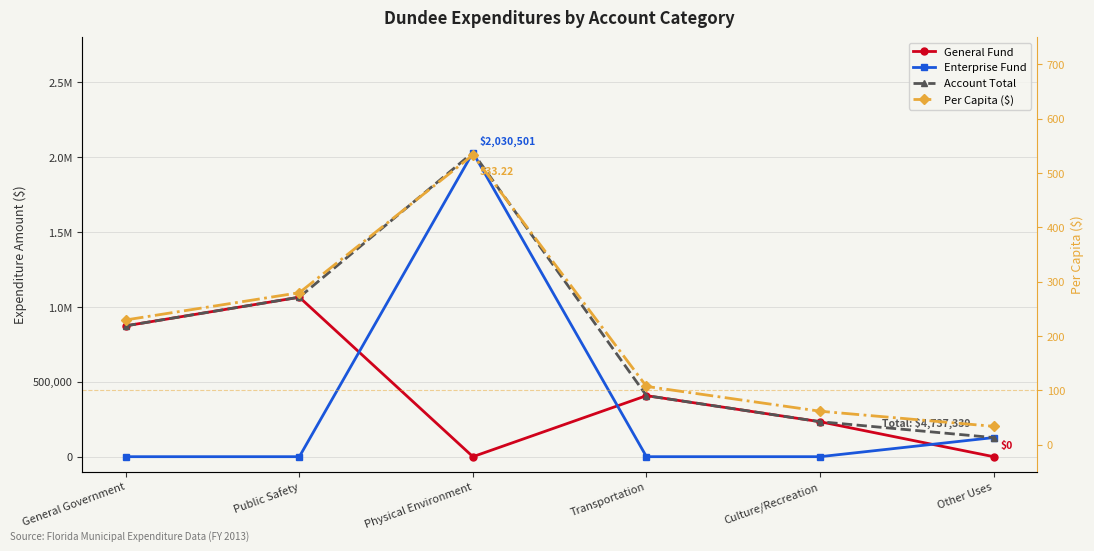

How many lines are shown in the chart?

4